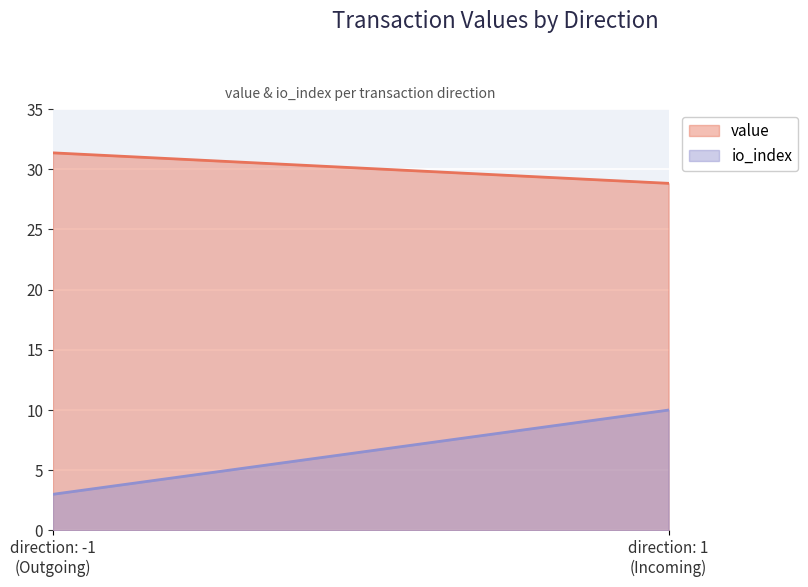

At which category does the chart reach its minimum across all series?

-1